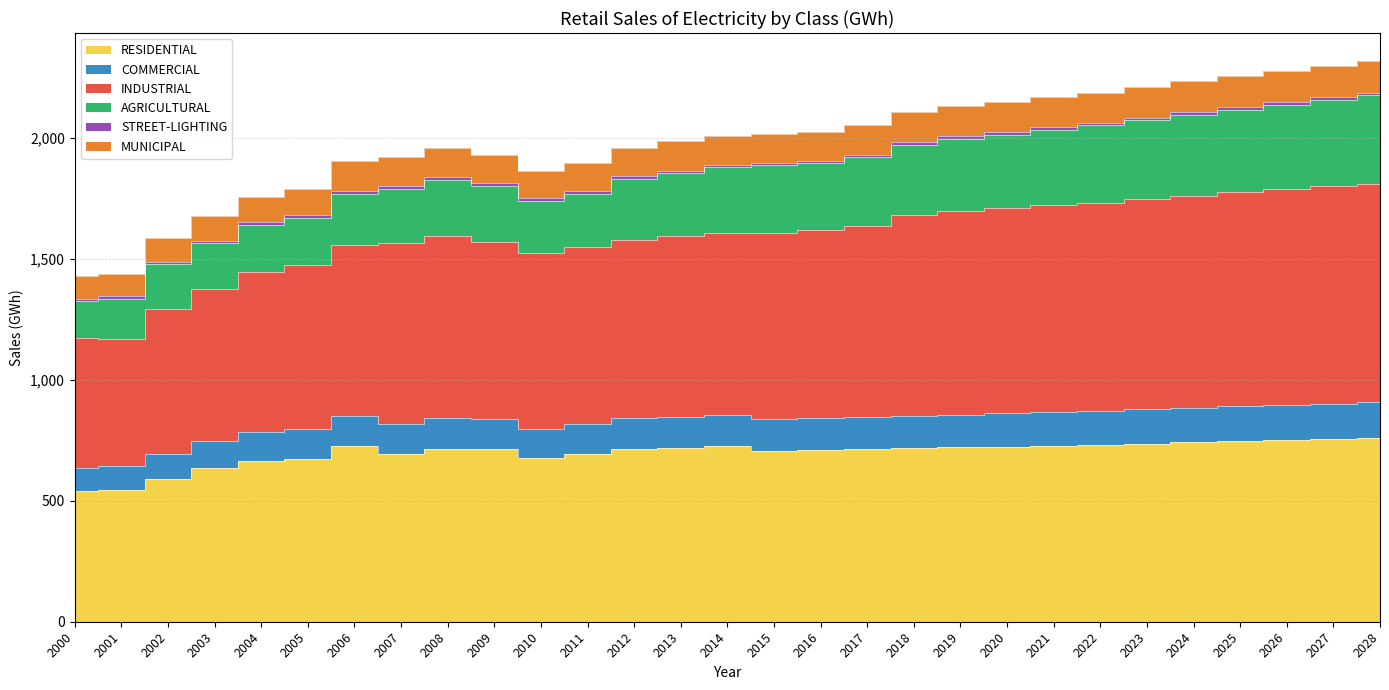

How many data points in RESIDENTIAL are above 713?

15